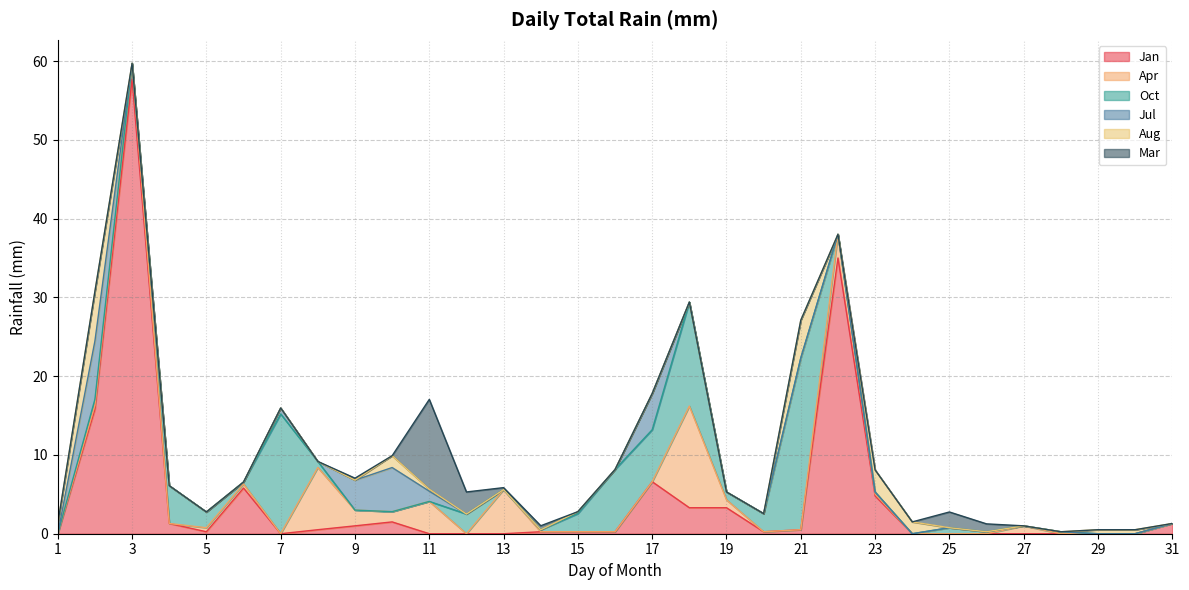

Rank the categories by Jul value from highest to lowest.

2, 10, 17, 9, 11, 7, 15, 1, 3, 4, 5, 6, 8, 12, 13, 14, 16, 18, 19, 20, 21, 22, 23, 24, 25, 26, 27, 28, 29, 30, 31